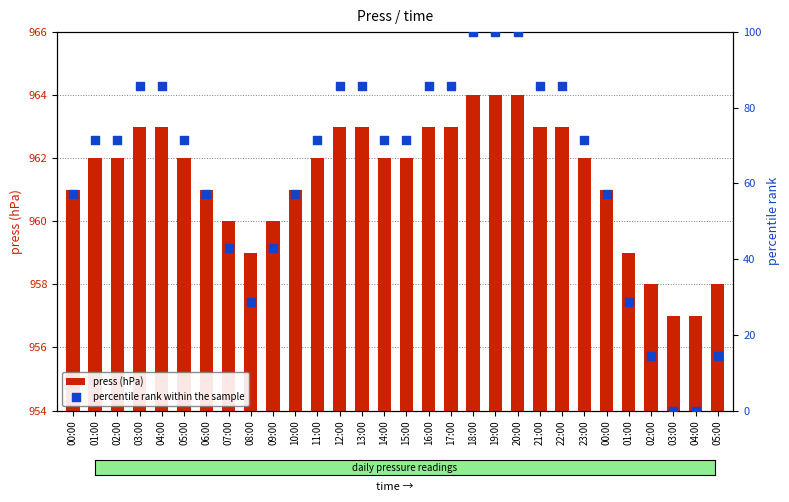

Which series reaches the minimum Y coordinate?

percentile rank within the sample